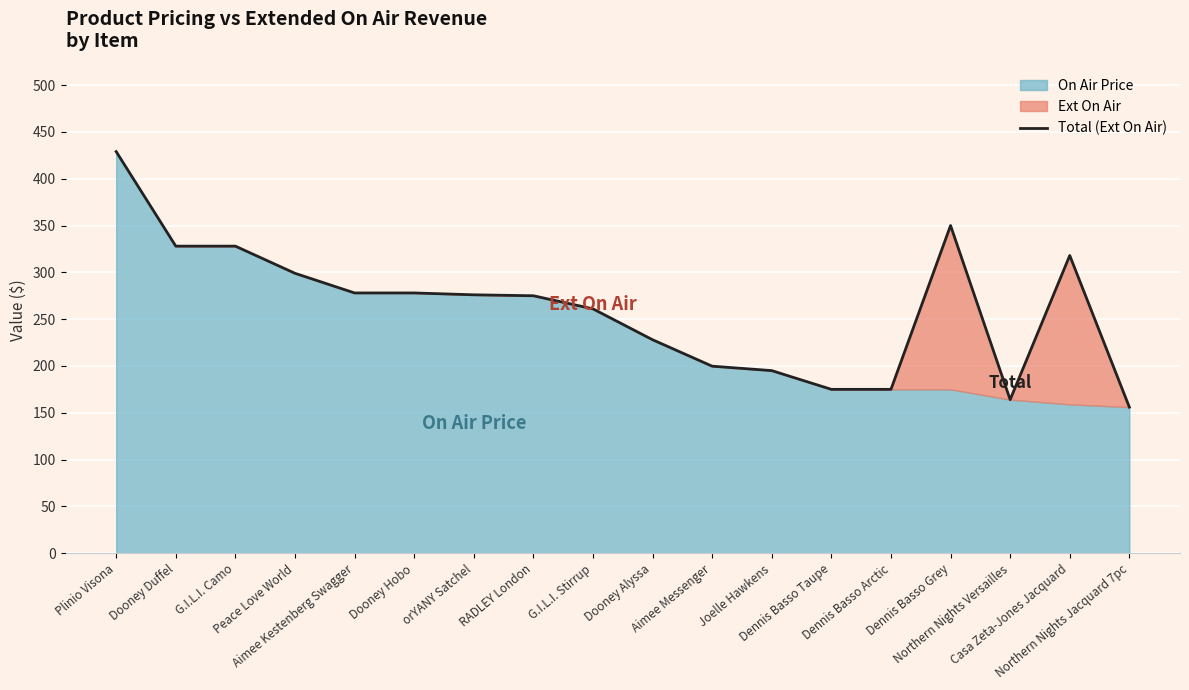

What is the change in value from Aimee Kestenberg Swagger to Dennis Basso Grey?

+72.0